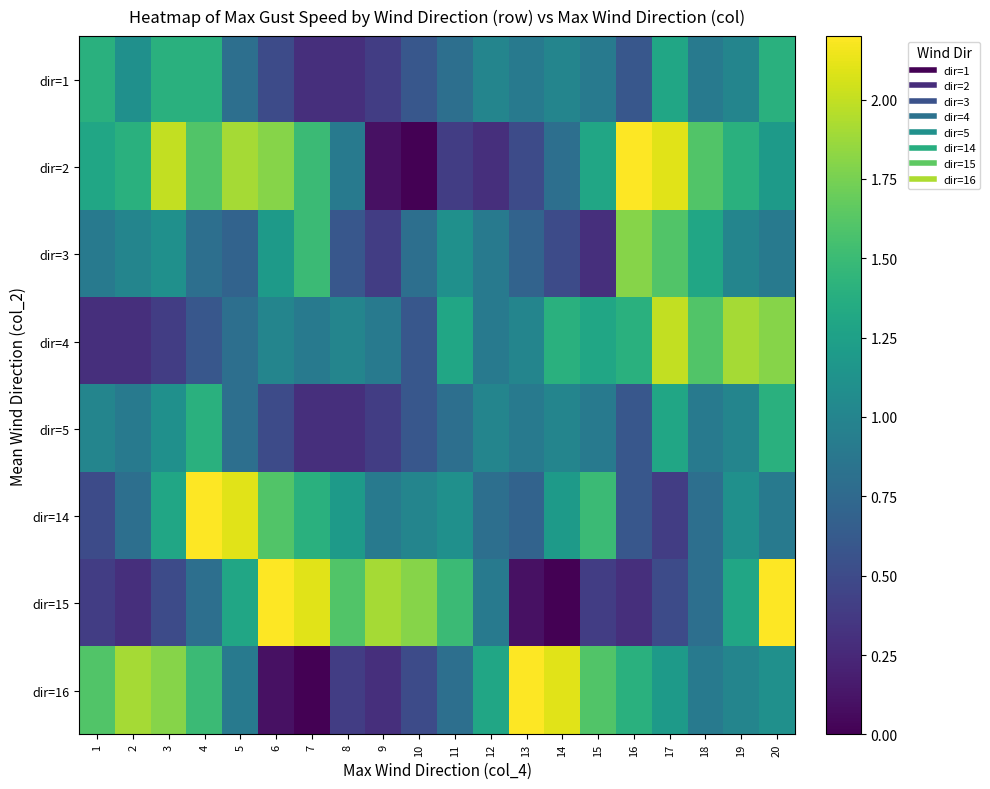

At which category is the sum across all series the highest?

20